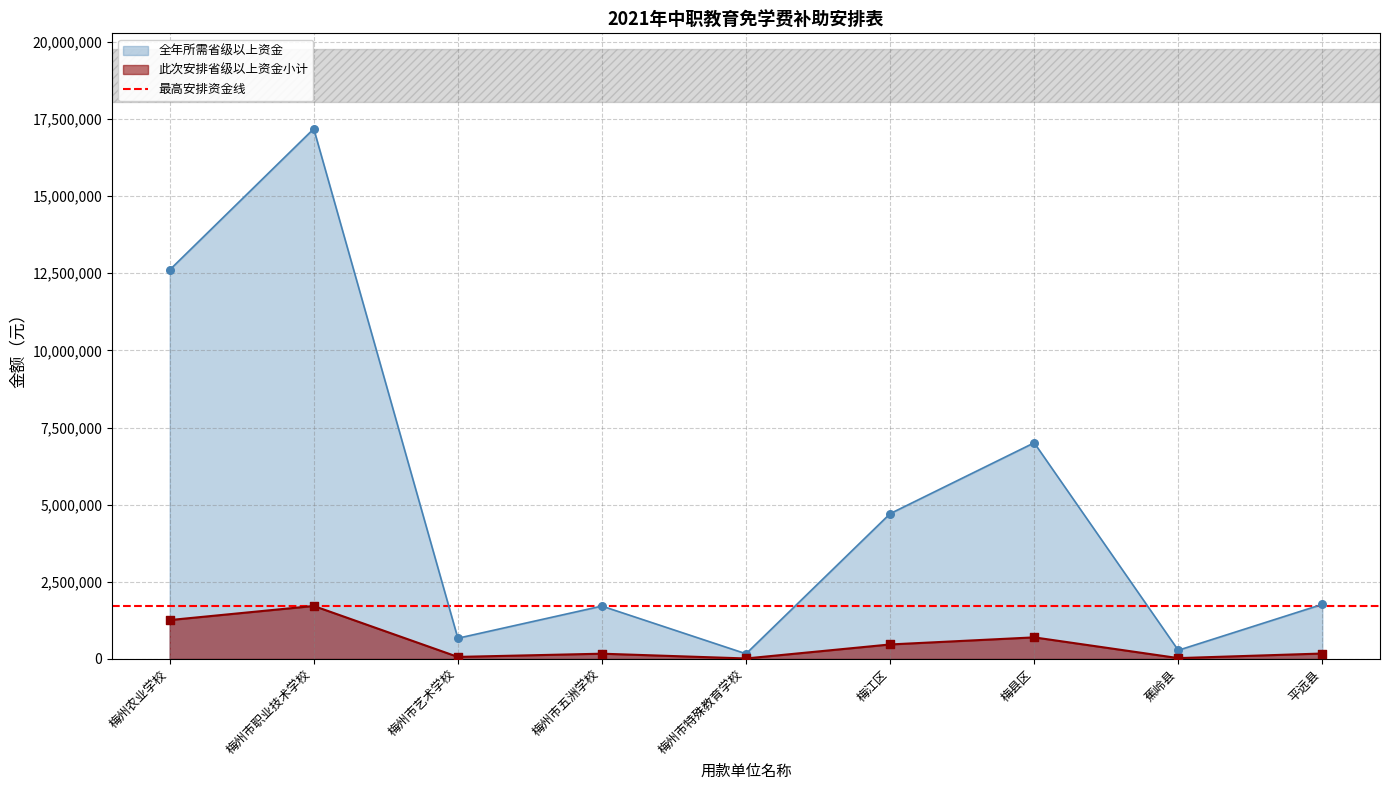

At which category is the sum across all series the highest?

梅州市职业技术学校